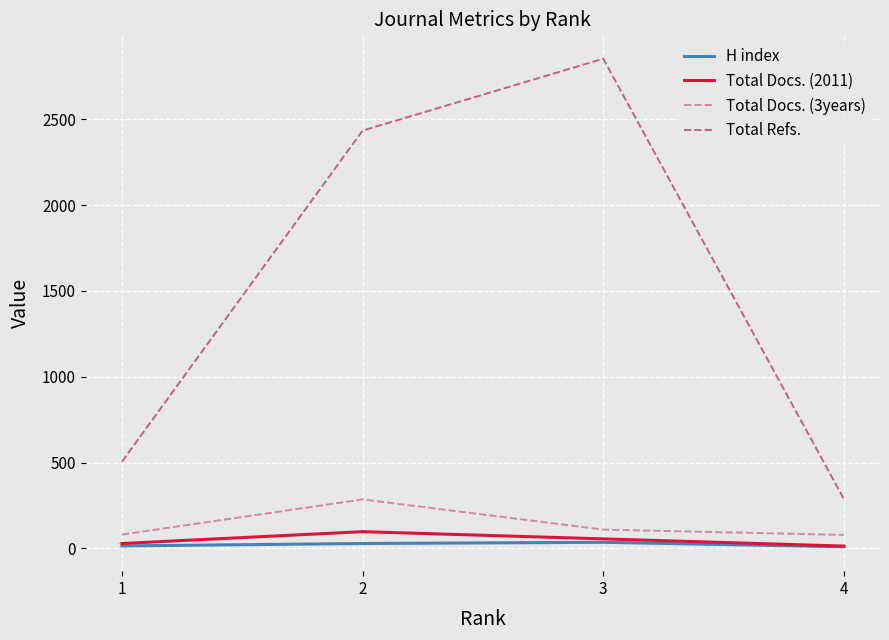

Is the value of Total Refs. at 4 greater than the value of H index at 3?

Yes